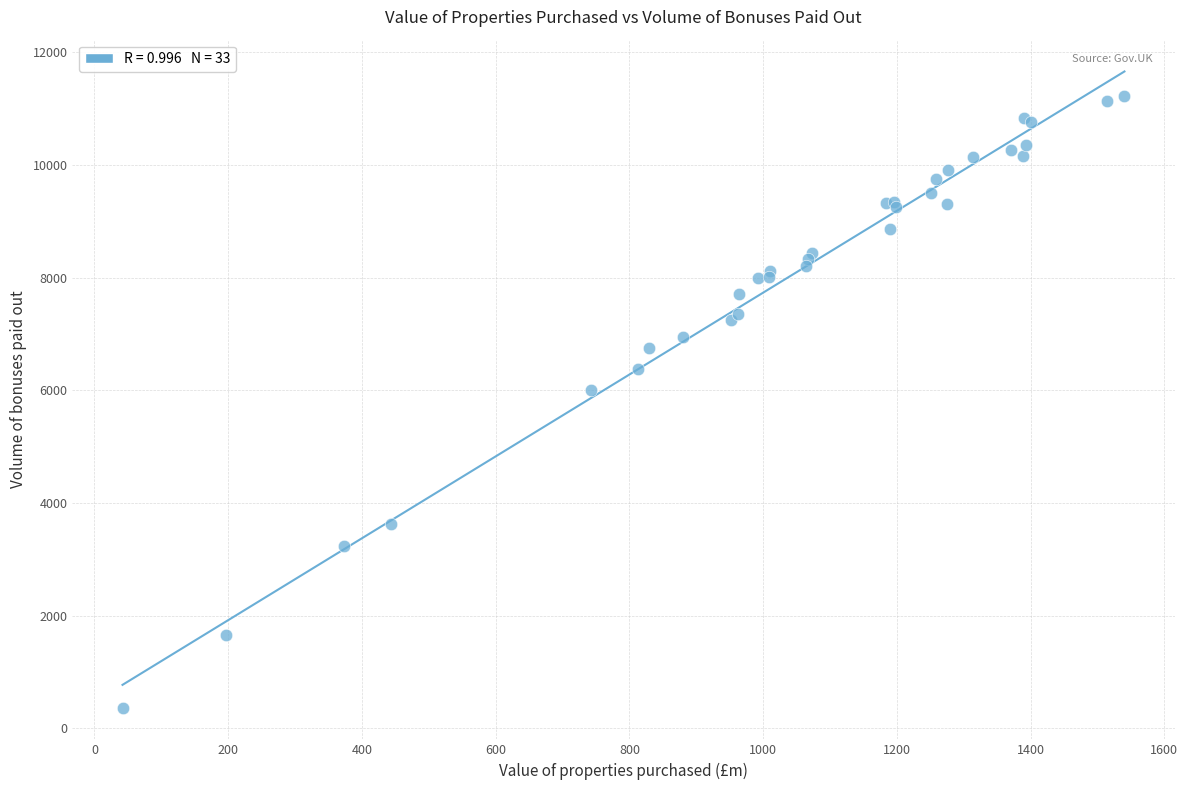

What Y value in the scatter plot is closest to 5799?

6003